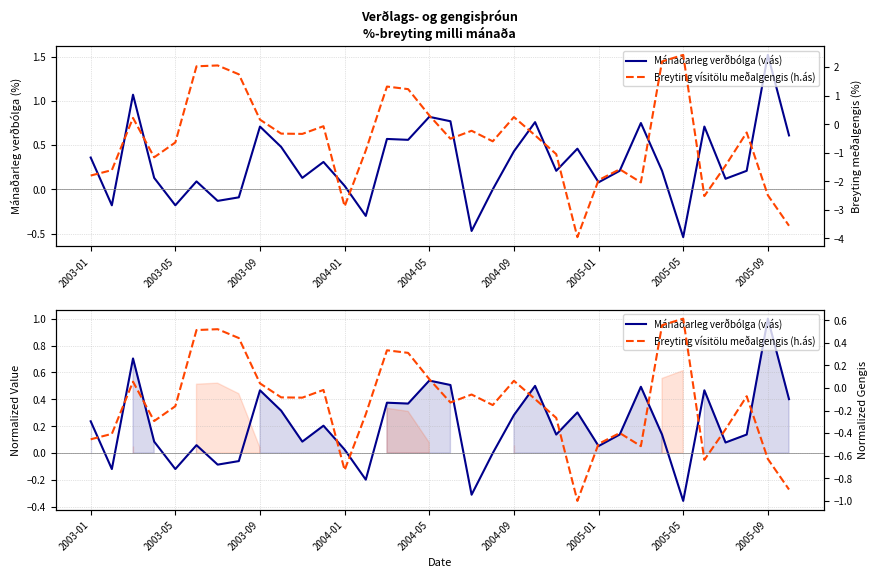

At how many categories does at least one series exceed 0?

29